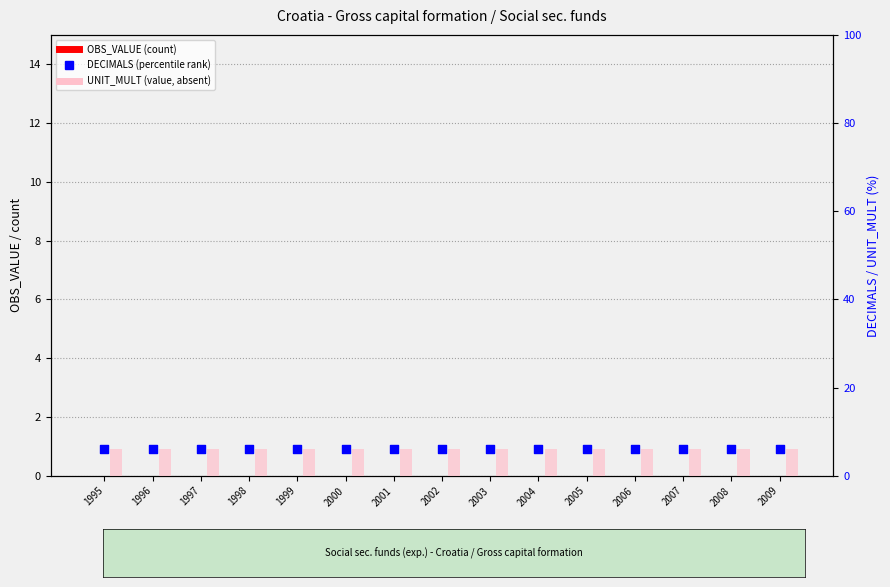

Which series reaches the maximum Y coordinate?

UNIT_MULT